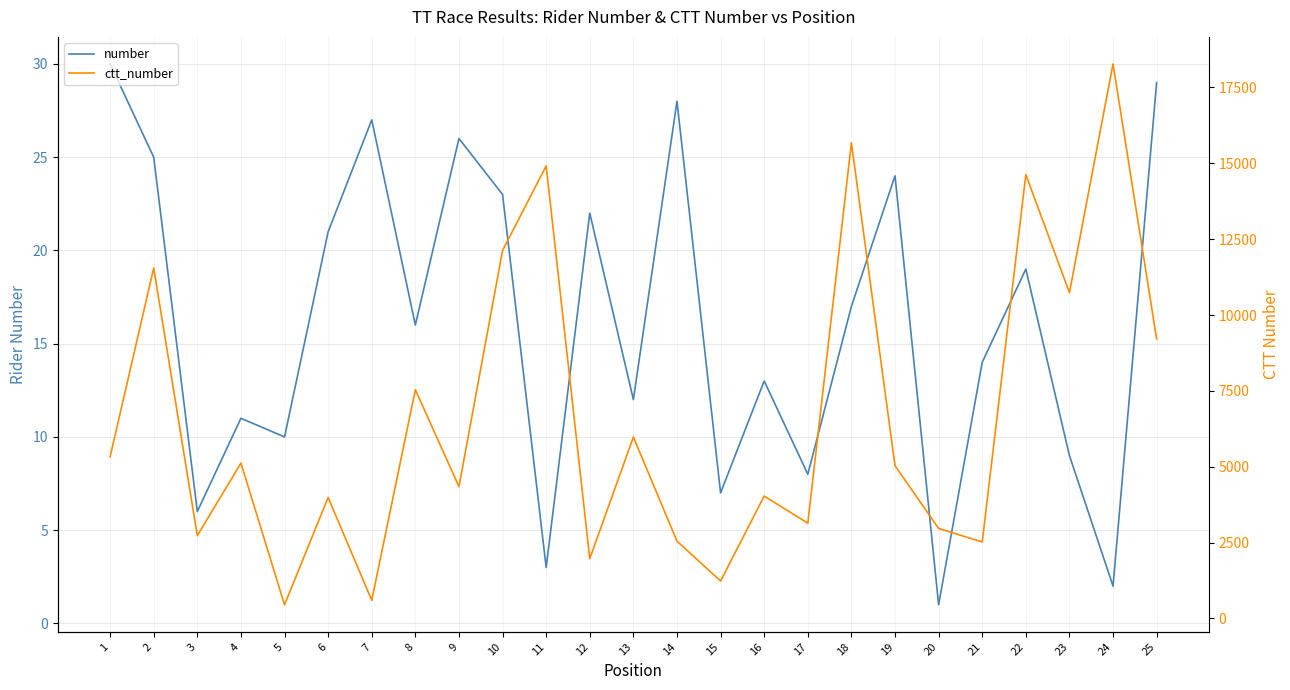

Is it true that number equals 1 at 20?

False